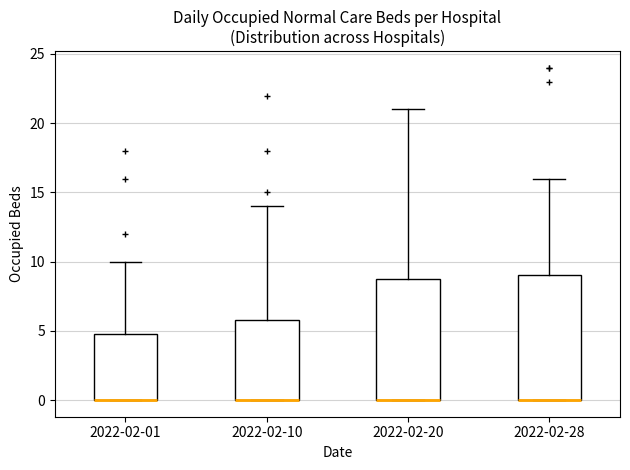

Where does the upper whisker of the box for 2022-02-01 end on the y-axis? The values are not printed on the chart, so give them approximately, as read against the axis.

10